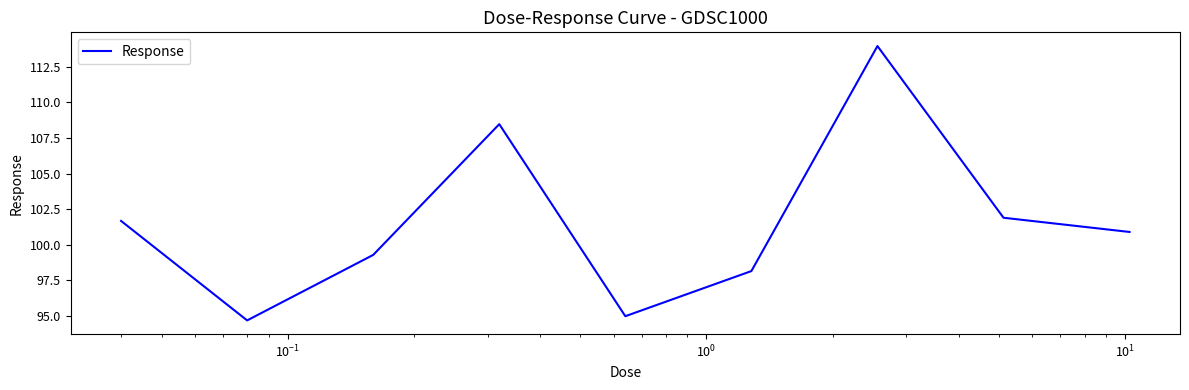

What is the greatest value displayed?

114.0